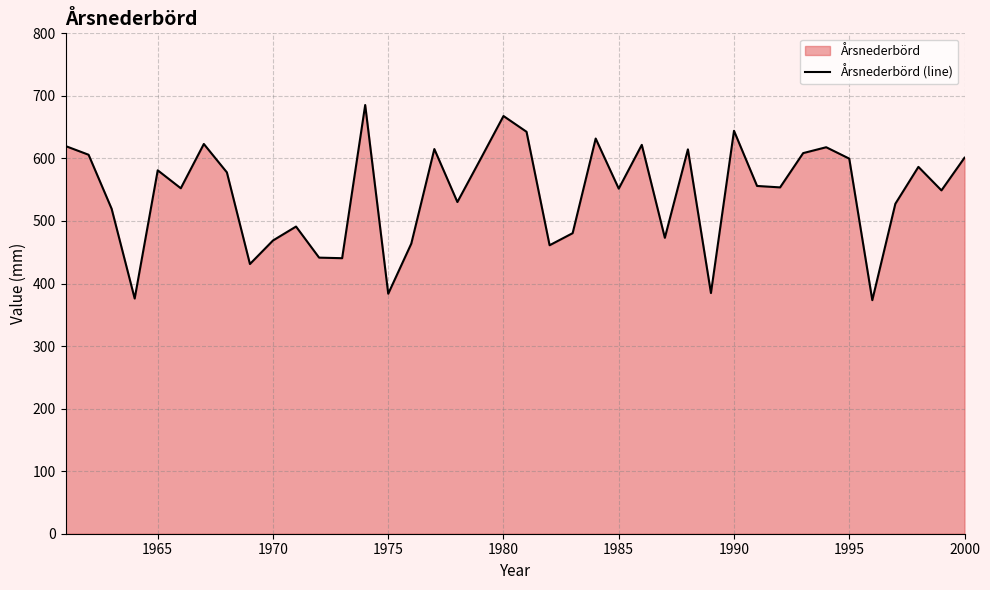

True or false: the data shows 984.9 at 1990.

False